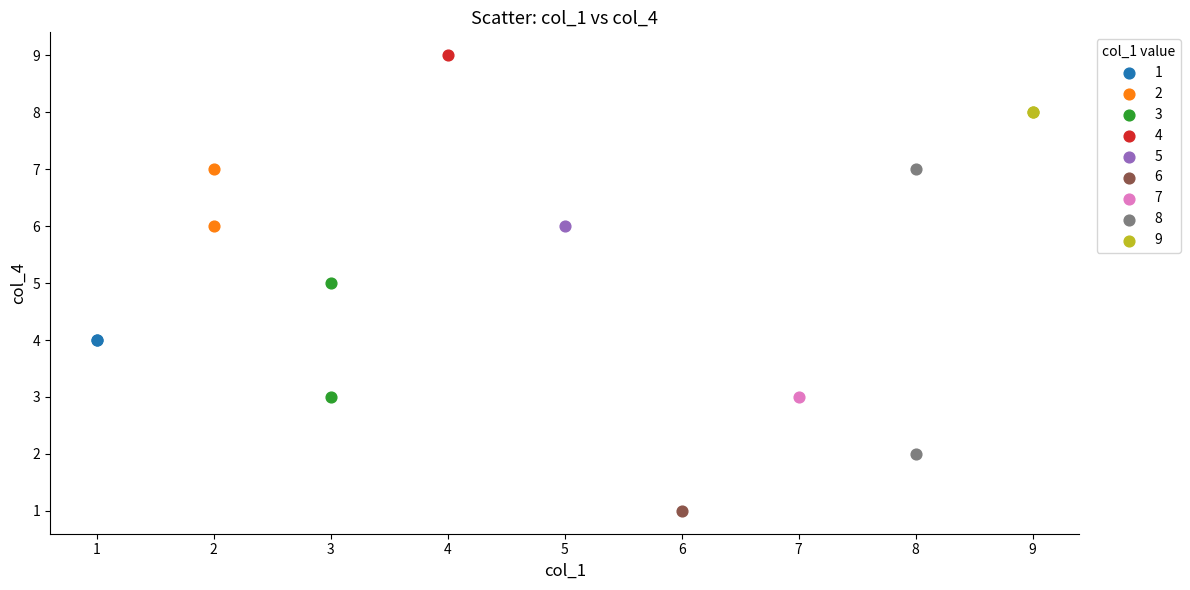

What are all the series names shown in the legend?

1, 2, 3, 4, 5, 6, 7, 8, 9